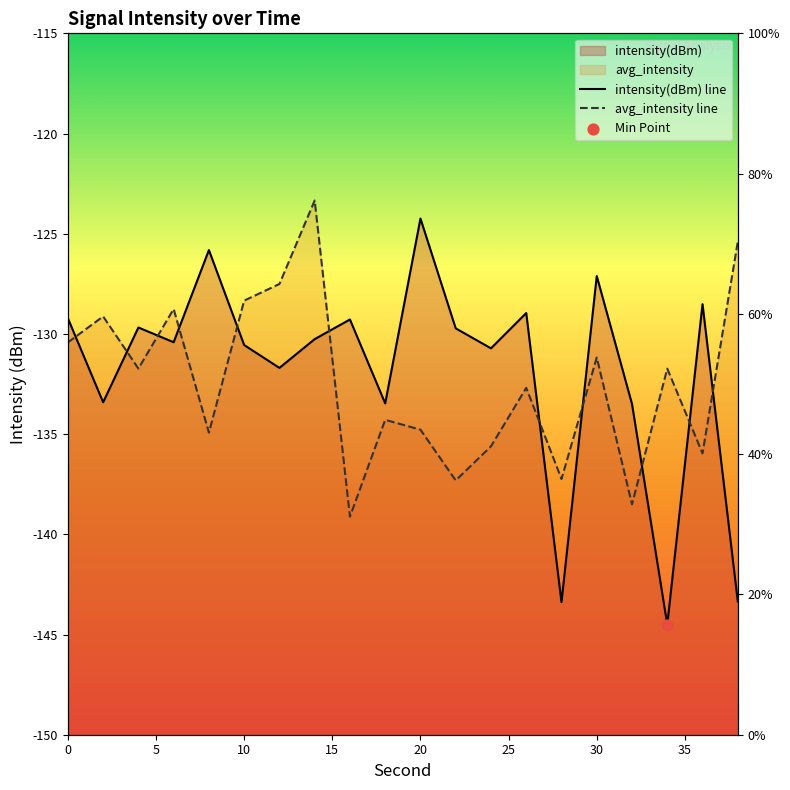

Which series has the largest total across all categories?

intensity(dBm) line